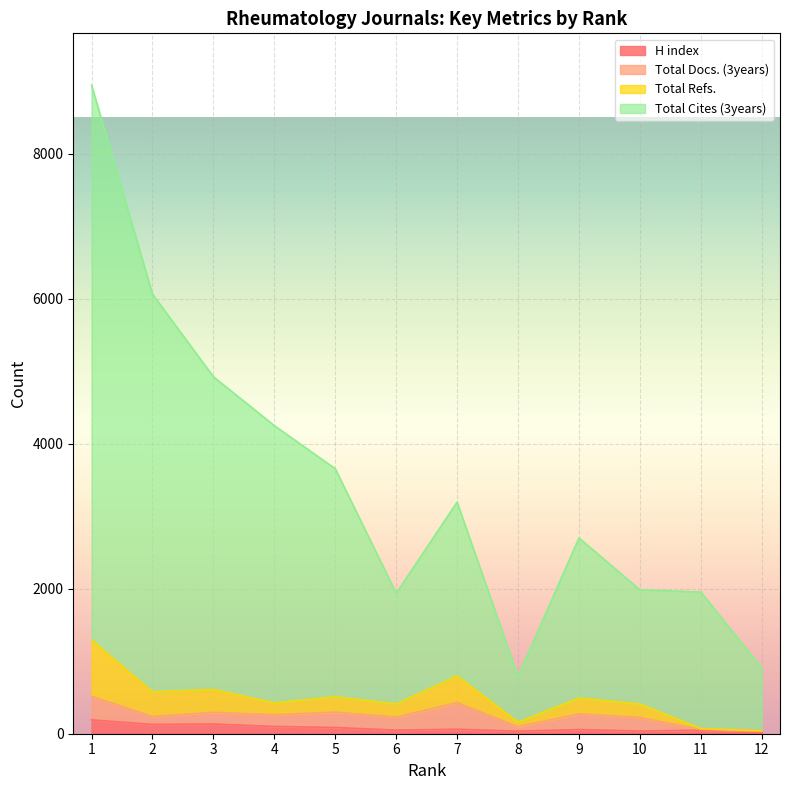

What is the minimum value shown in the chart?

35